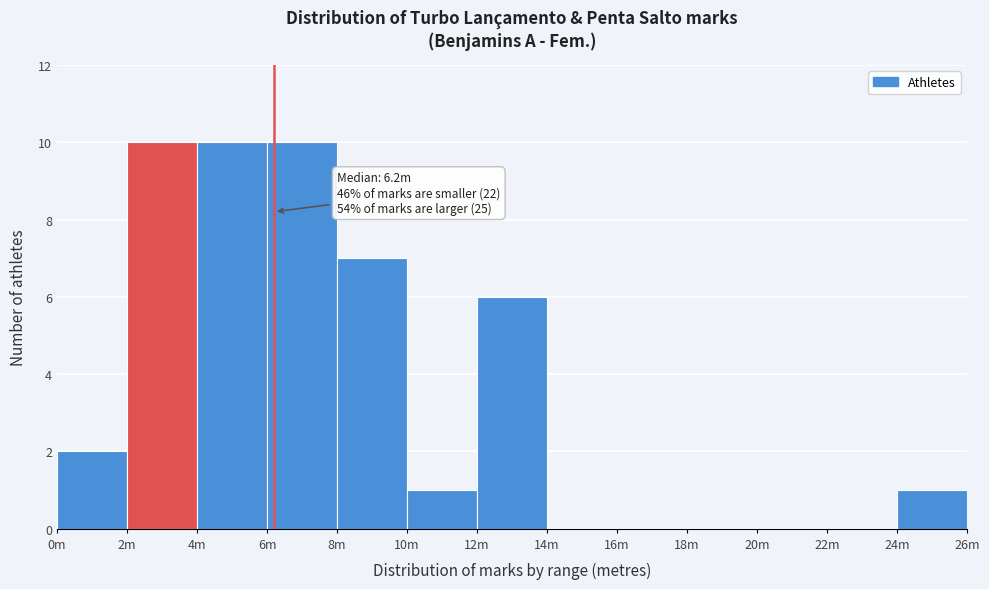

Reading right to left, transcribe all the data shown in this chart.

24m=1	22m=0	20m=0	18m=0	16m=0	14m=0	12m=6	10m=1	8m=7	6m=10	4m=10	2m=10	0m=2